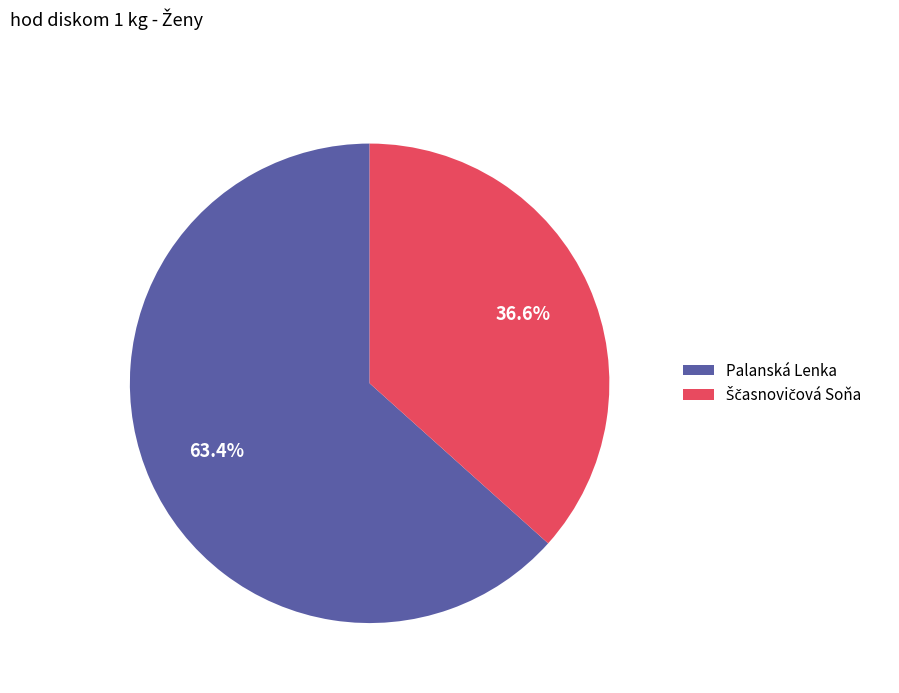

Which slice is the largest?

Palanská Lenka